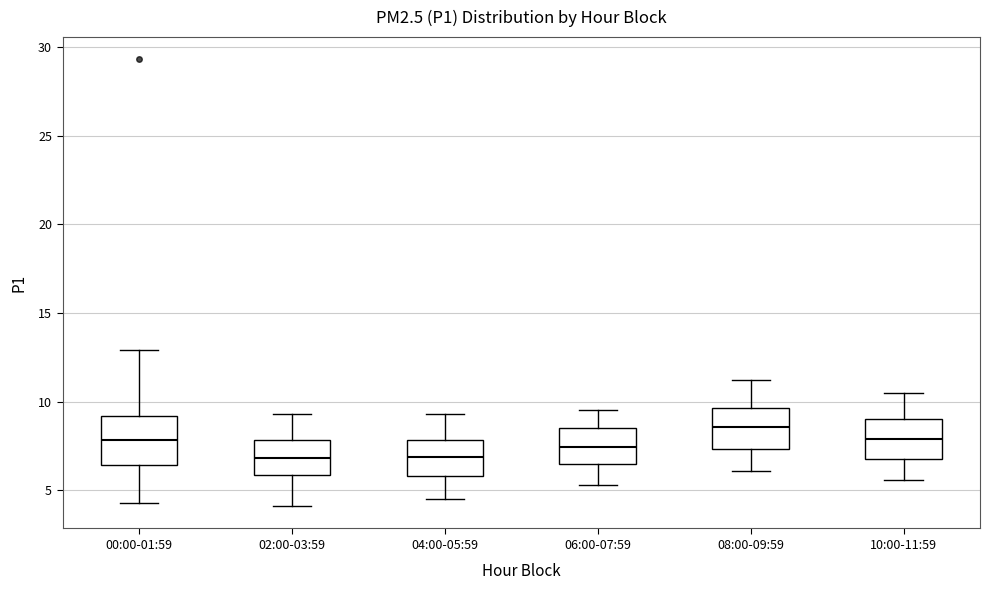

Reading left to right, read every box against the y-axis: the position of its median line, the range the box covers, and the ends of its whiskers. The values are not printed on the chart, so give them approximately, as read against the axis.

00:00-01:59: median 8.0, box 6.5 to 9.0, whiskers 4.5 to 13.0
02:00-03:59: median 7.0, box 6.0 to 8.0, whiskers 4.0 to 9.5
04:00-05:59: median 7.0, box 6.0 to 8.0, whiskers 4.5 to 9.5
06:00-07:59: median 7.5, box 6.5 to 8.5, whiskers 5.5 to 9.5
08:00-09:59: median 8.5, box 7.5 to 9.5, whiskers 6.0 to 11.0
10:00-11:59: median 8.0, box 7.0 to 9.0, whiskers 5.5 to 10.5